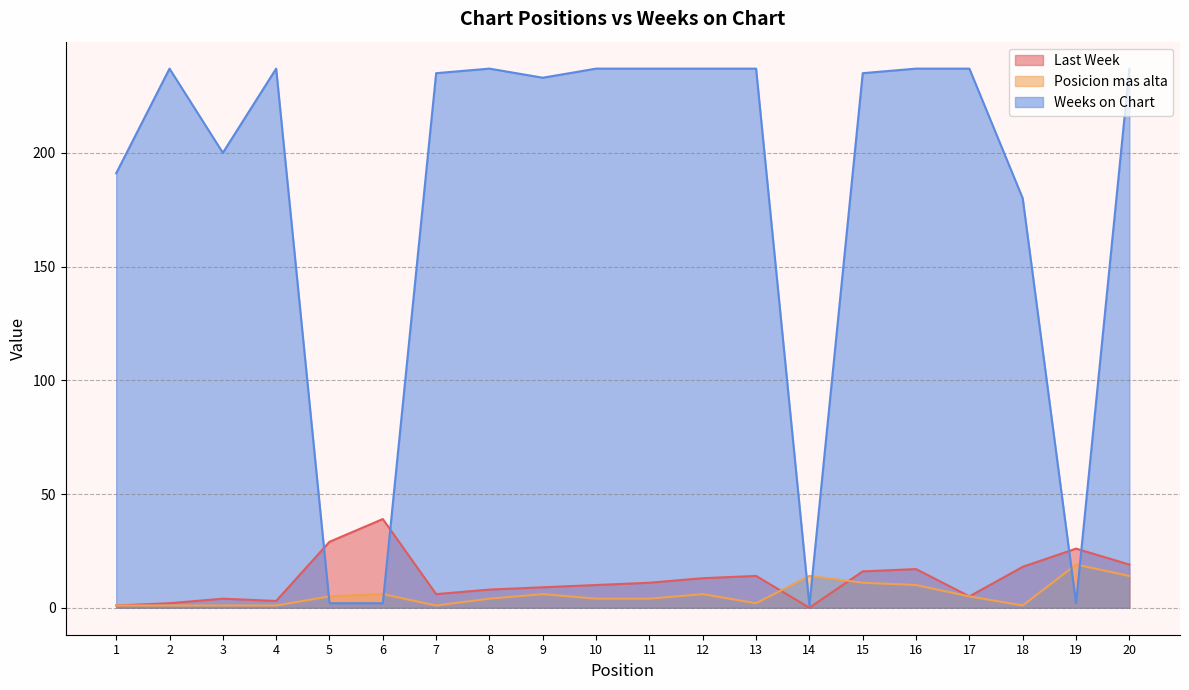

In Posicion mas alta, how many points are higher than both neighbors (excluding endpoints)?

5